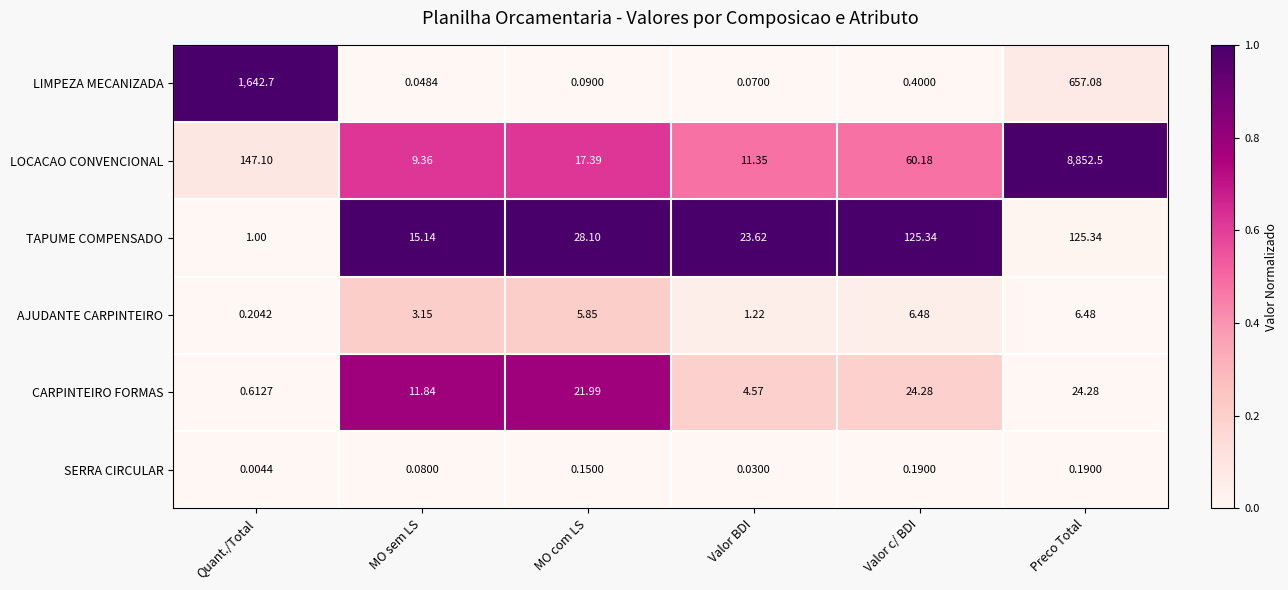

What is the difference between the highest and lowest values at Preco Total?

8852.3